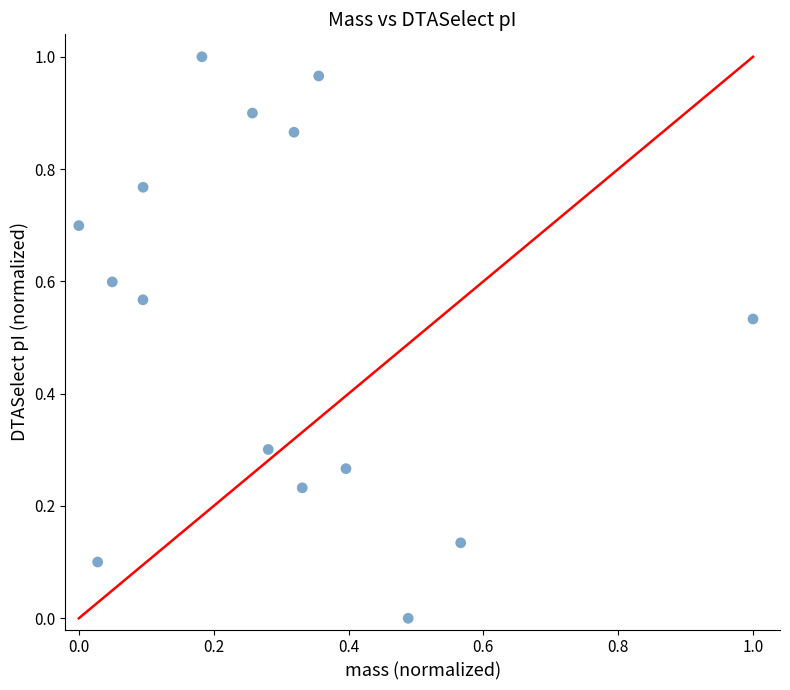

How many data points are displayed?

15